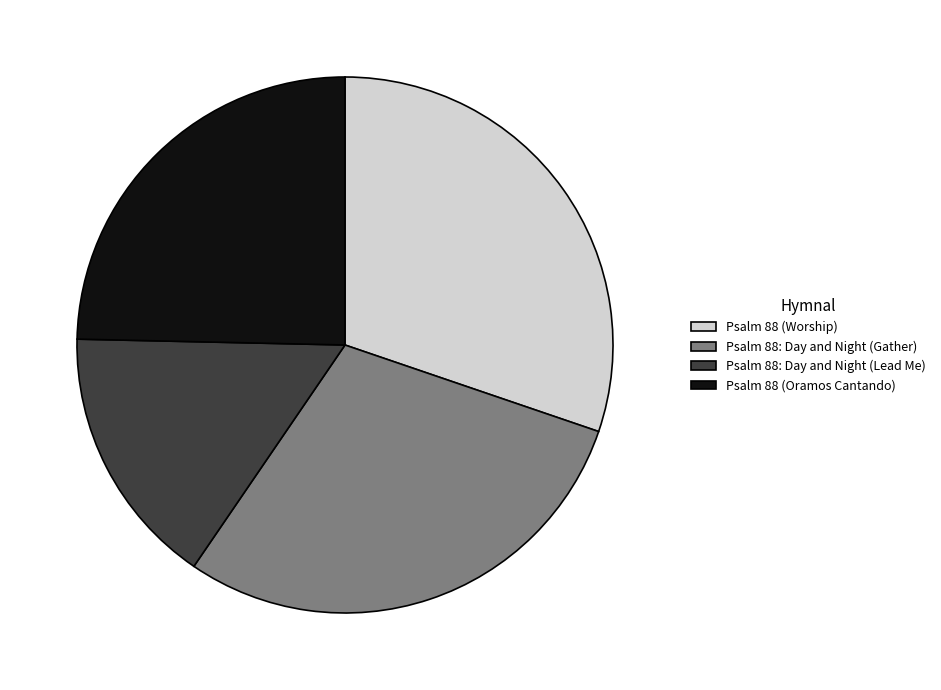

True or false: Psalm 88 (Oramos Cantando) accounts for 19% of the total.

False